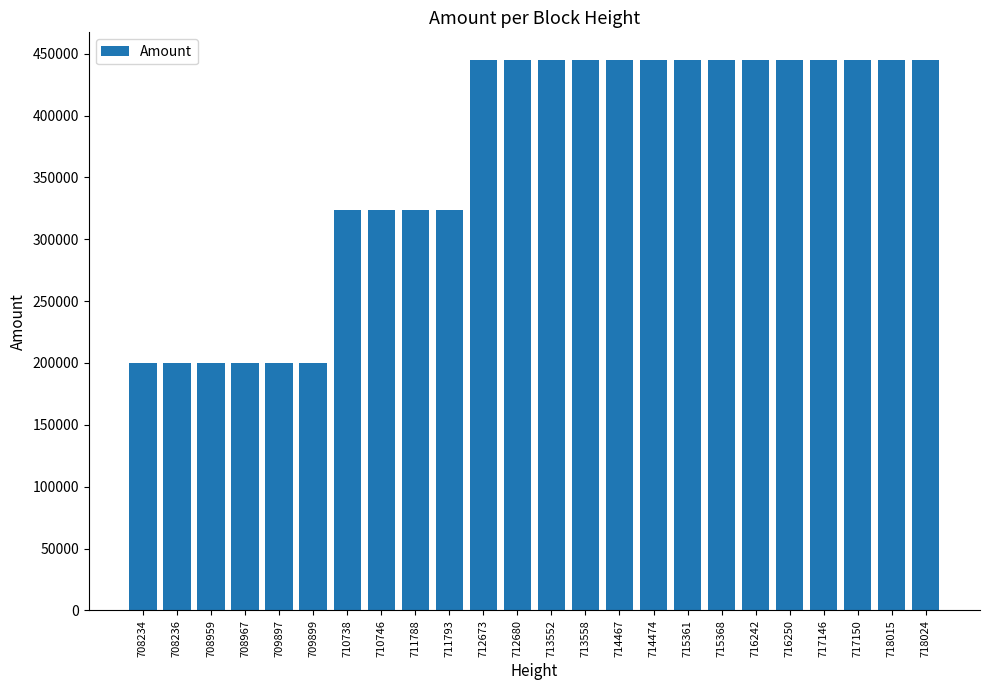

What is the value of the 12th bar from the left?

444970.4